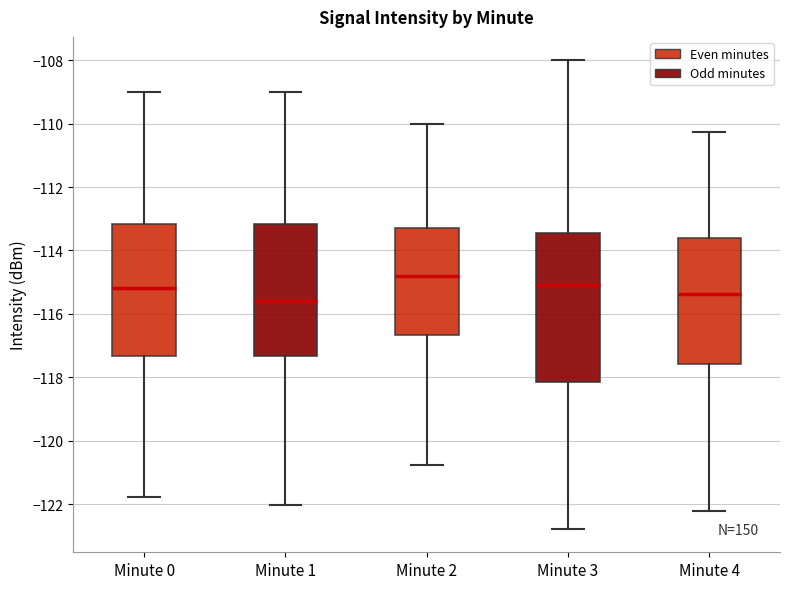

Reading left to right, transcribe this box plot: for each box, give where its median line is, the range the box spans, and where its two whiskers end, as read against the y-axis. The values are not printed on the chart, so give them approximately, as read against the axis.

Minute 0: median -115.2, box -117.4 to -113.2, whiskers -121.8 to -109.0
Minute 1: median -115.6, box -117.4 to -113.2, whiskers -122.0 to -109.0
Minute 2: median -114.8, box -116.6 to -113.2, whiskers -120.8 to -110.0
Minute 3: median -115.0, box -118.2 to -113.4, whiskers -122.8 to -108.0
Minute 4: median -115.4, box -117.6 to -113.6, whiskers -122.2 to -110.2